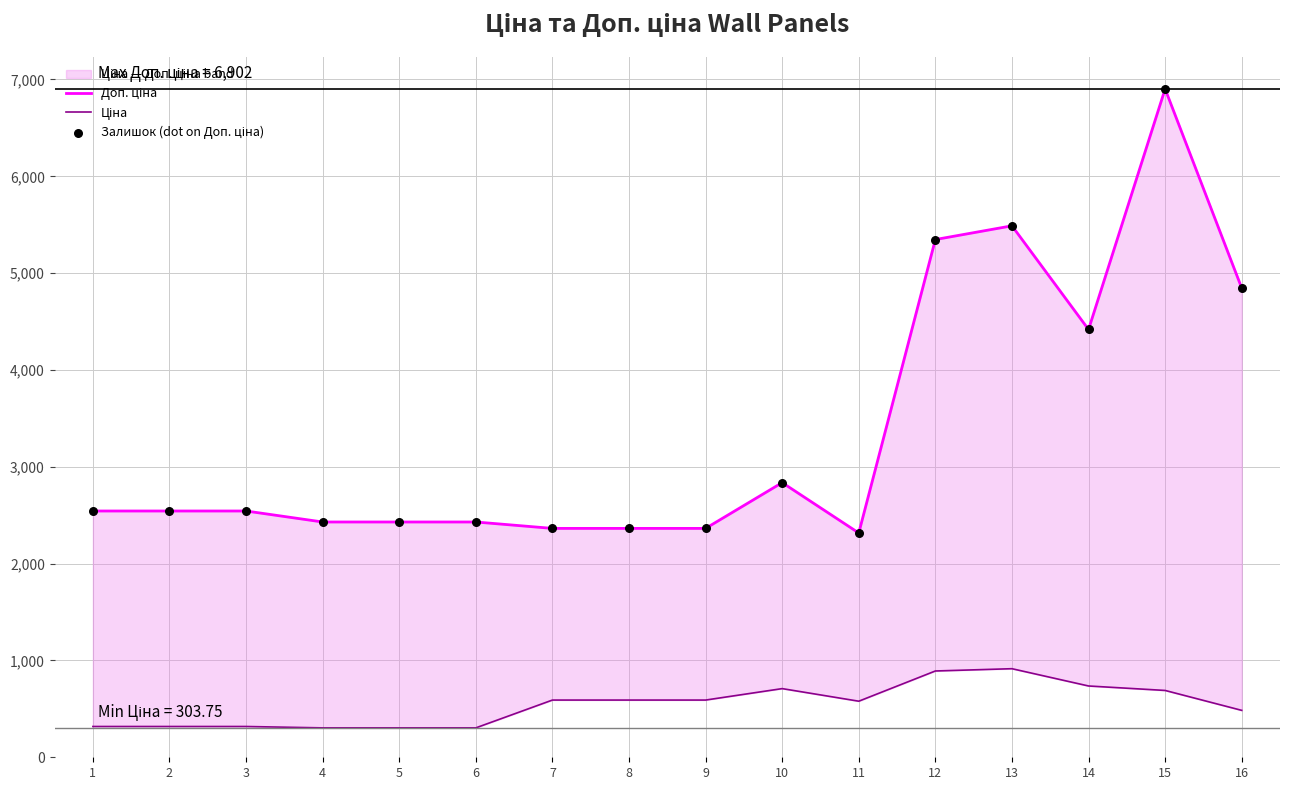

At which category is the sum across all series the highest?

15